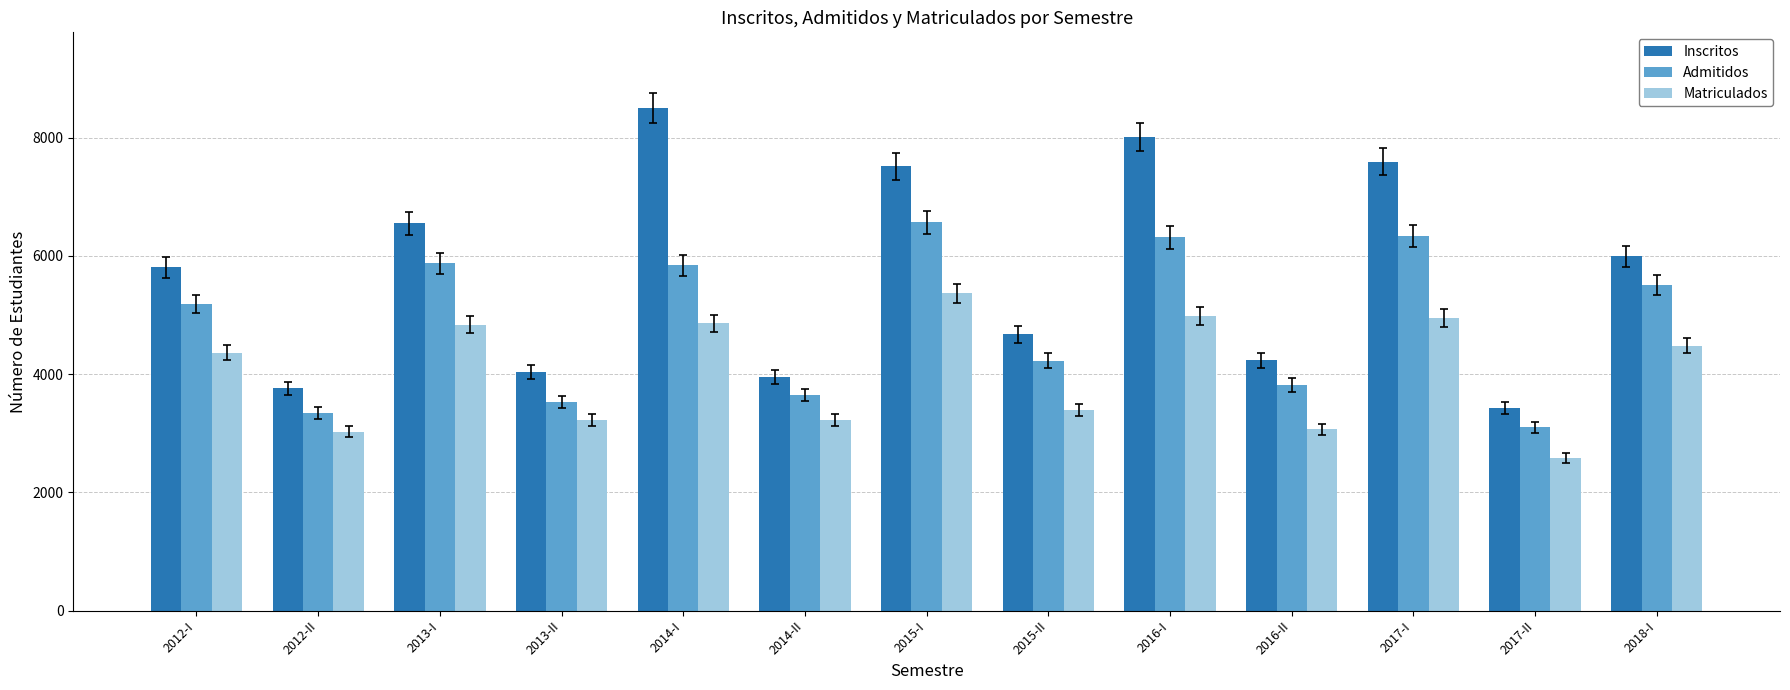

How many values in the Matriculados series are below 4363?

6